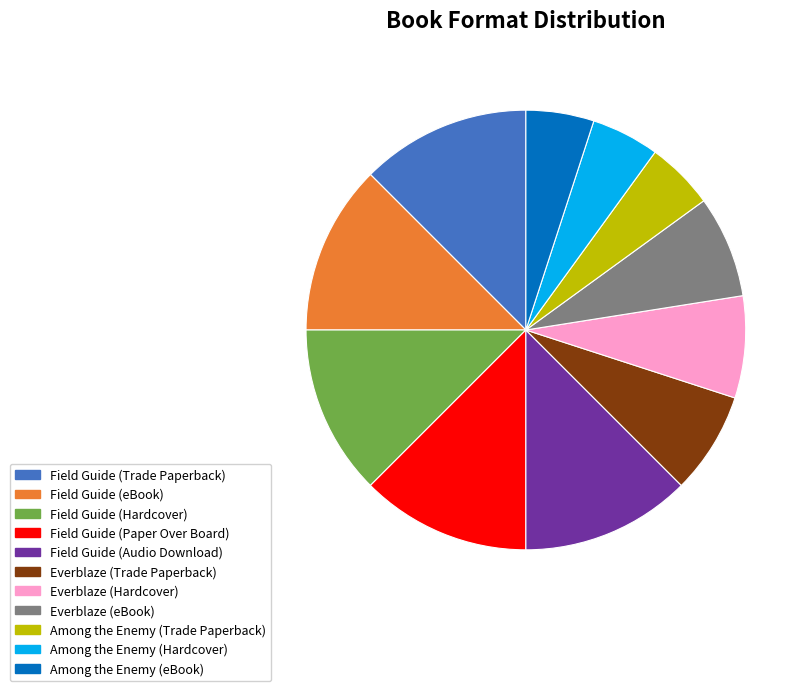

Do Field Guide (Paper Over Board) and Field Guide (Trade Paperback) together represent more than half of the pie?

No